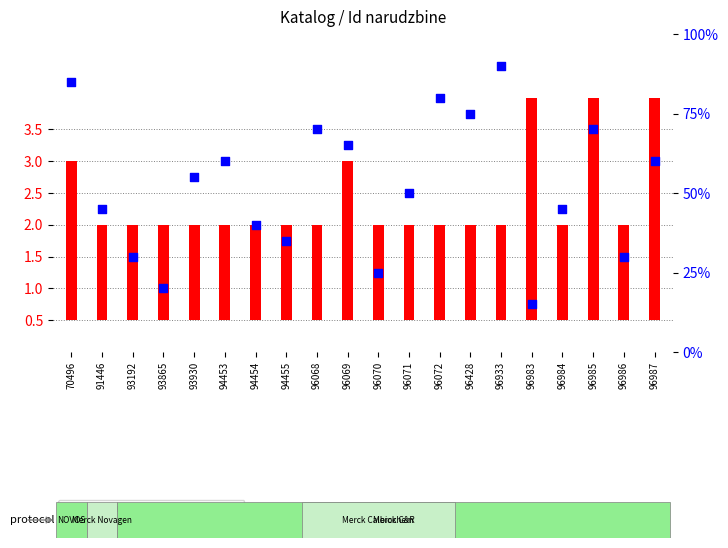

Which series has the largest total across all categories?

percentile rank within the sample